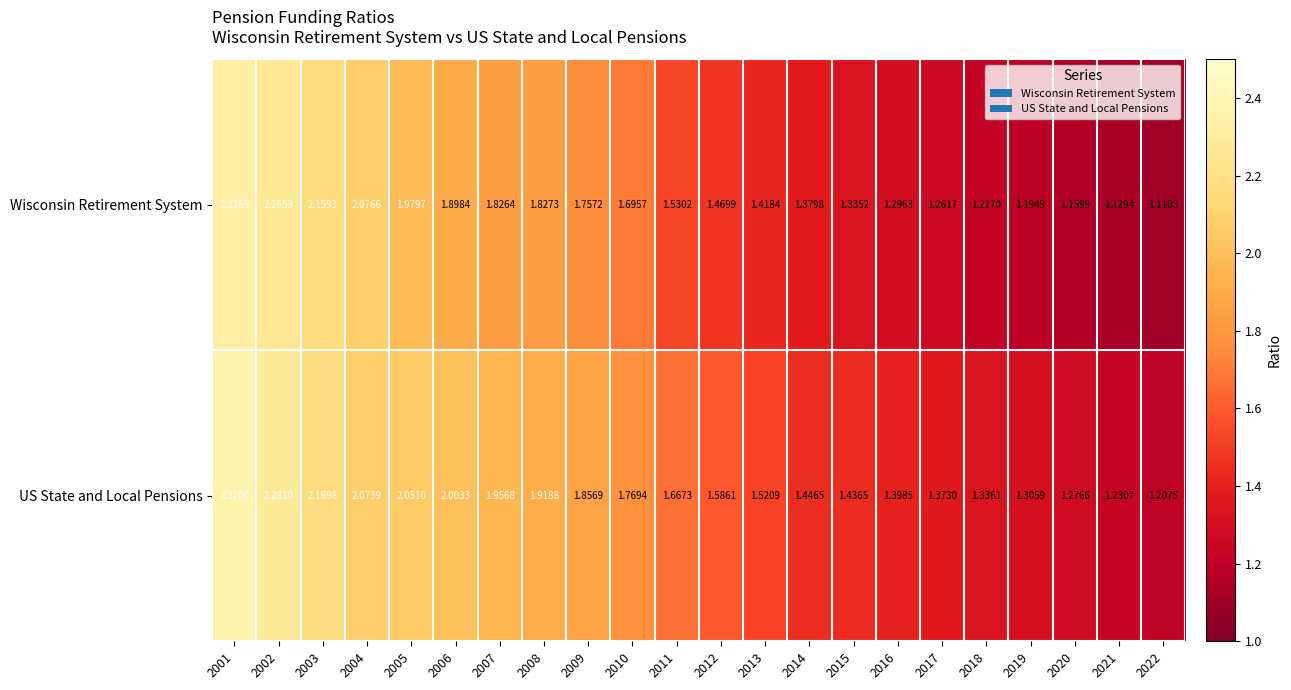

What is the total value across all series at 2004?

4.2